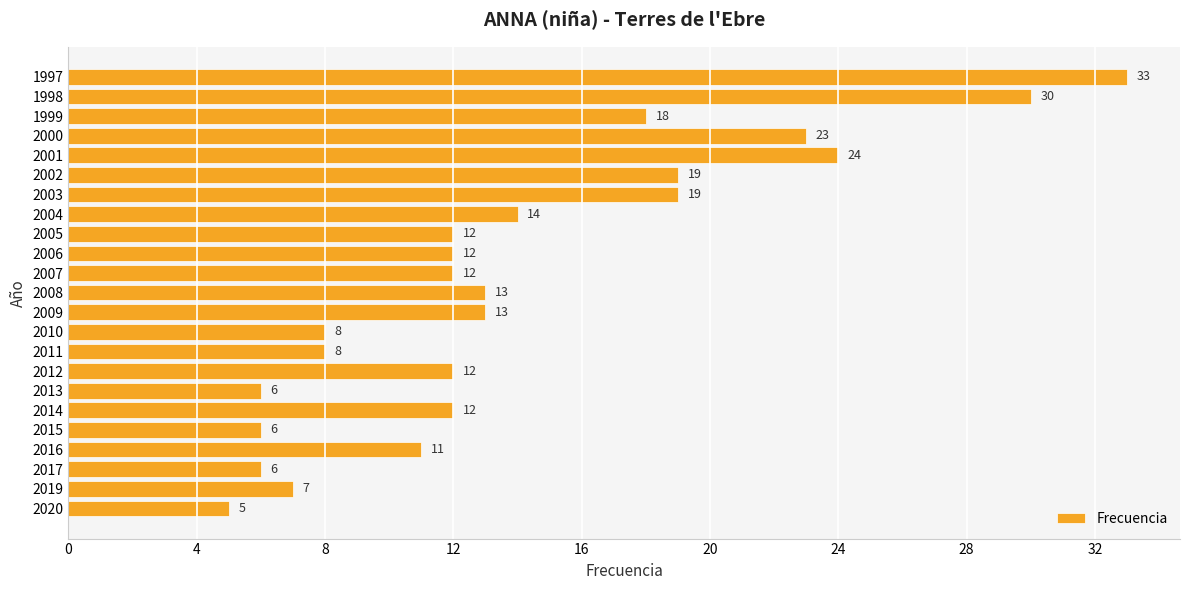

Is it true that the value at 2000 is 23?

True